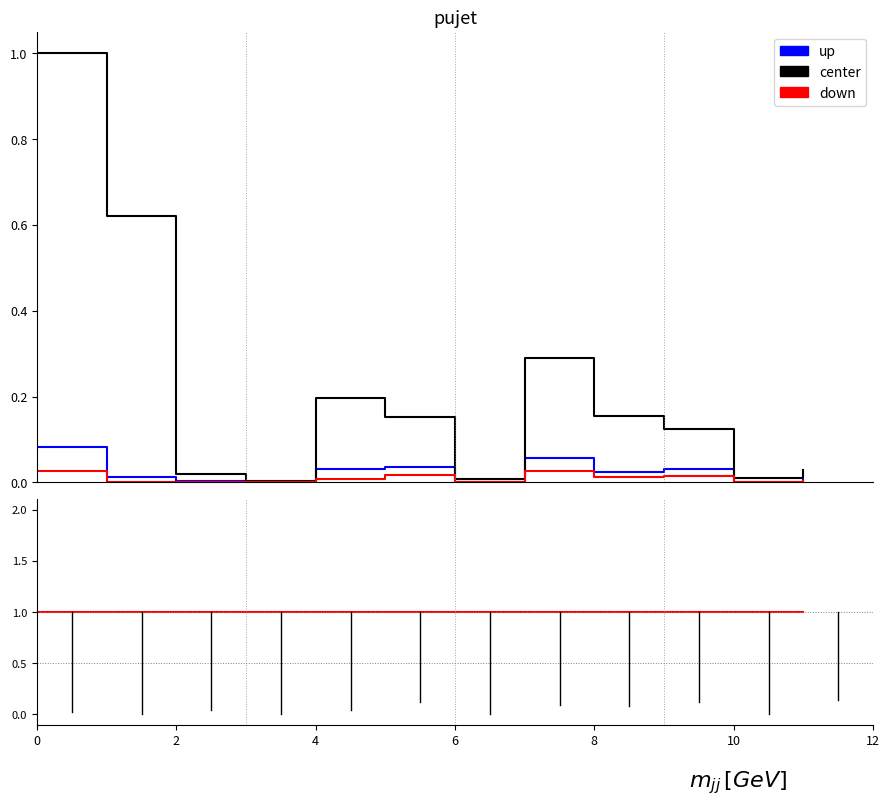

True or false: down has a value of 0.0 at 1.3.

False